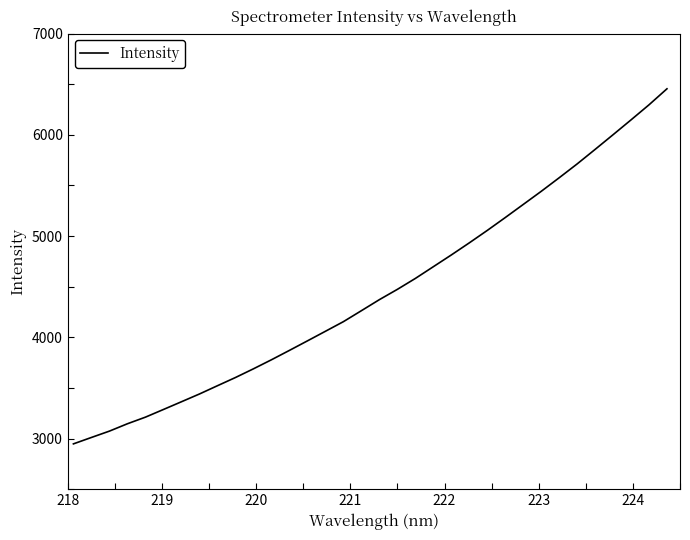

Reading left to right, list all the values displayed in this chart.

2947.5	3010.9	3073.6	3146.3	3211.5	3287.3	3363.5	3440.2	3521.8	3602.8	3688.8	3778.1	3870.8	3964.7	4059.5	4154.5	4262.8	4371.9	4473.5	4581.3	4697.2	4813.2	4932.6	5055.4	5182.5	5311.8	5441.3	5575.4	5712.1	5855.4	6000.6	6147.1	6295.8	6454.0